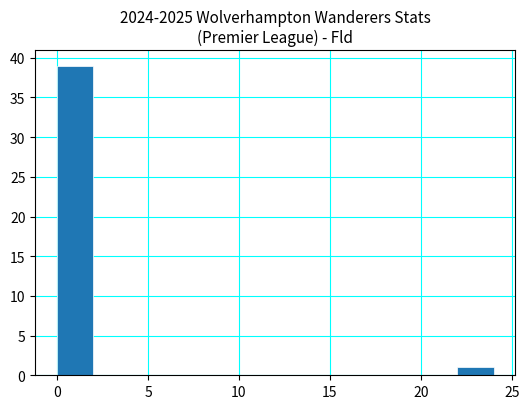

Reading left to right, list every bar in this chart as the range it spans on the x-axis followed by its height. The values are not printed on the chart, so give them approximately, as read against the axis.

0 to 2: 39
2 to 4: 0
4 to 6: 0
6 to 8: 0
8 to 10: 0
10 to 12: 0
12 to 14: 0
14 to 16: 0
16 to 18: 0
18 to 20: 0
20 to 22: 0
22 to 24: 1